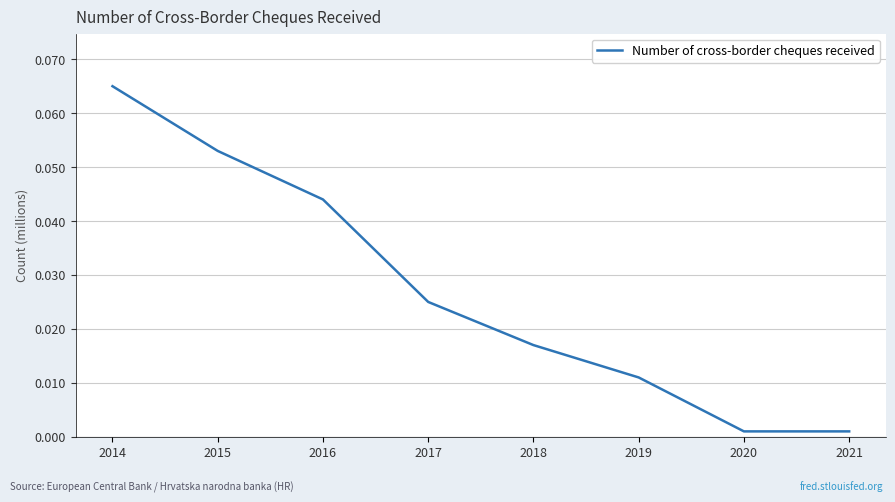

True or false: the data has more than 2 interior local peaks.

False